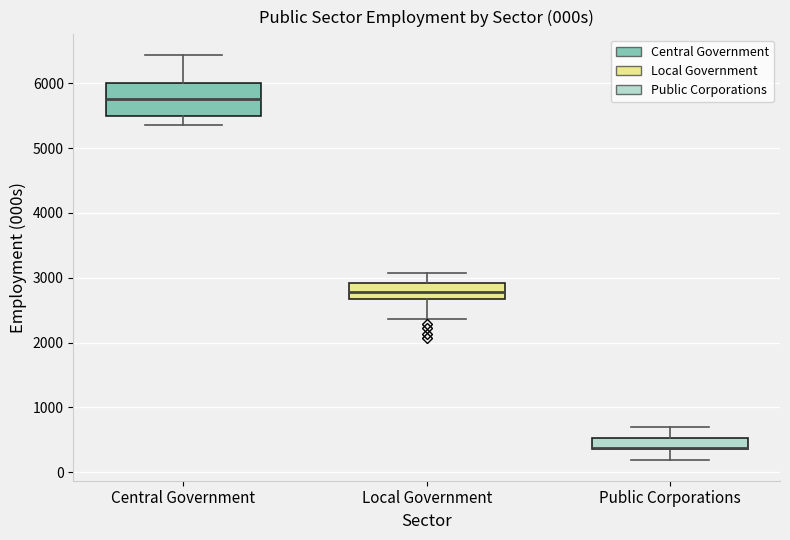

Comparing the boxes themselves (not the whiskers), which one is the tallest?

Central Government